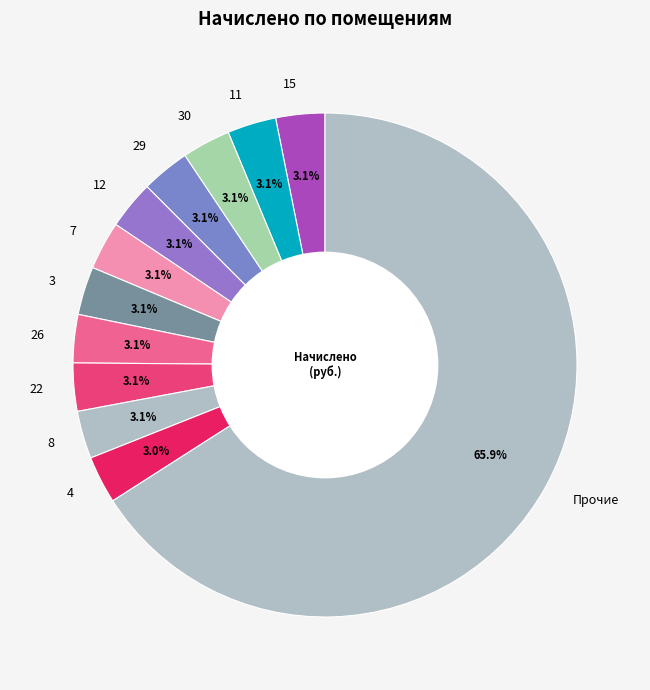

Does any single category account for the majority?

Yes